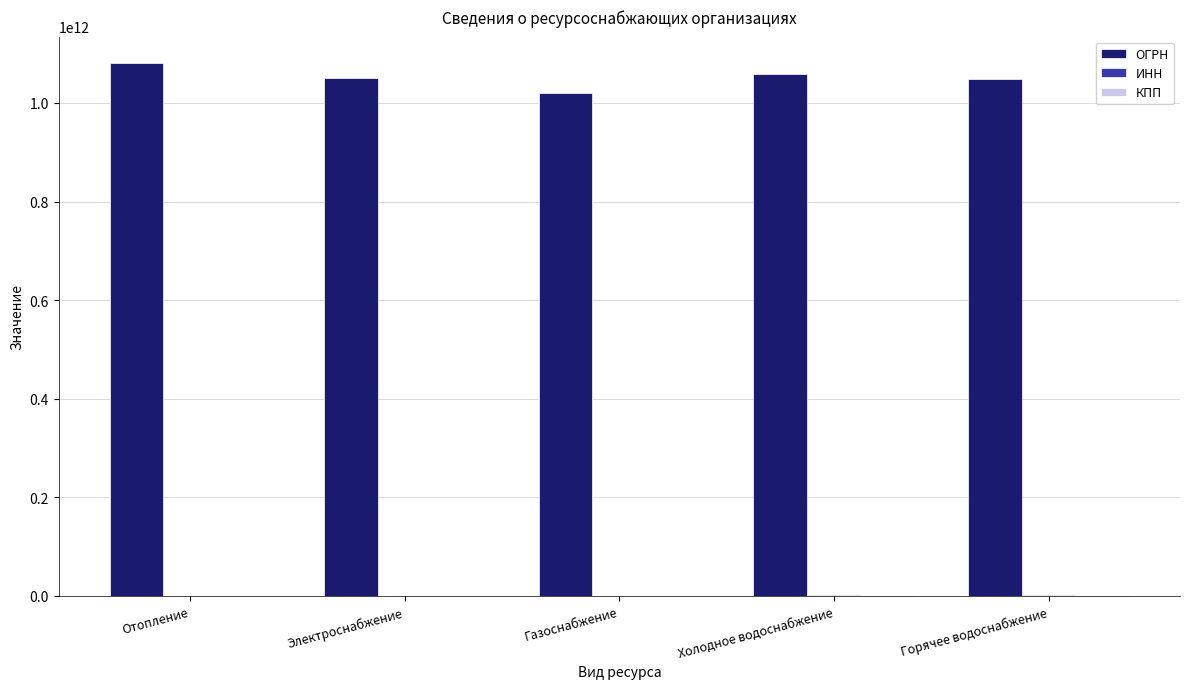

What is the greatest value displayed?

1080562001541